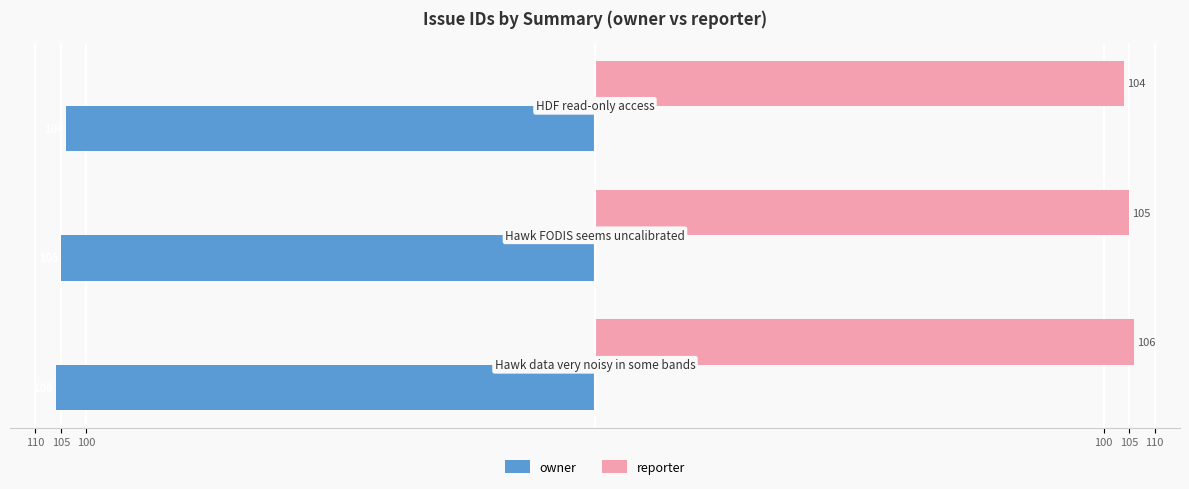

Which series has the largest total across all categories?

reporter